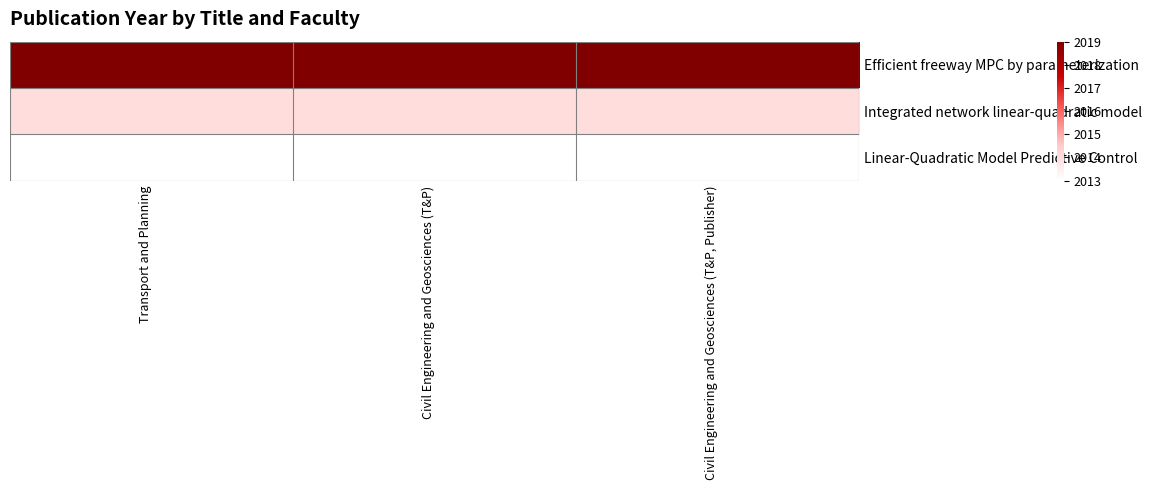

At Civil Engineering and Geosciences (T&P), list the series in order from smallest to largest.

Linear-Quadratic Model Predictive Control, Integrated network linear-quadratic model, Efficient freeway MPC by parameterization